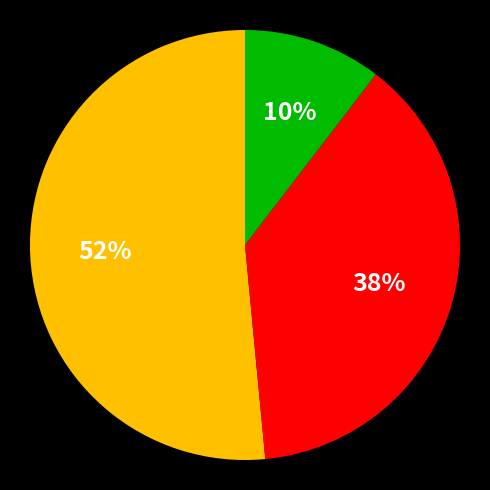

Is there any slice that represents more than half of the pie?

Yes